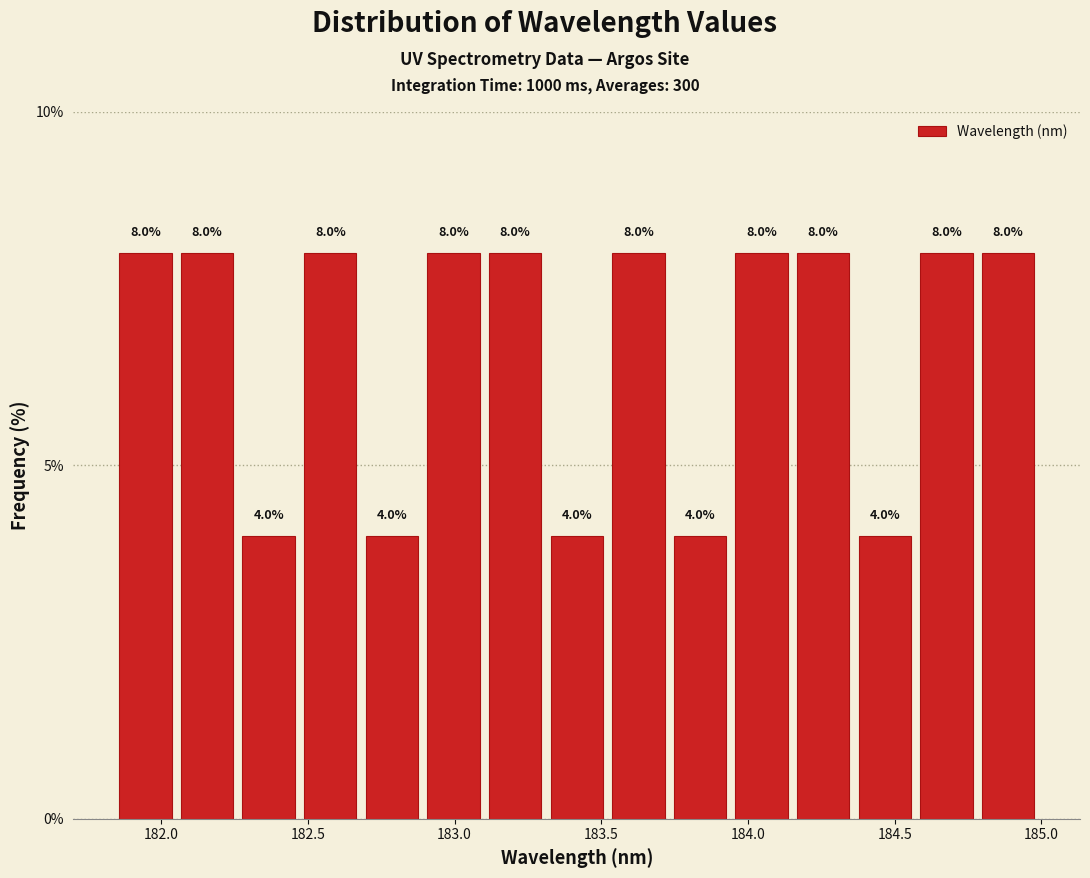

How tall is the bar that spans 184.35 to 184.55 on the x-axis? The bar edges are not printed on the chart, so give them approximately, as read against the axis.

4.0